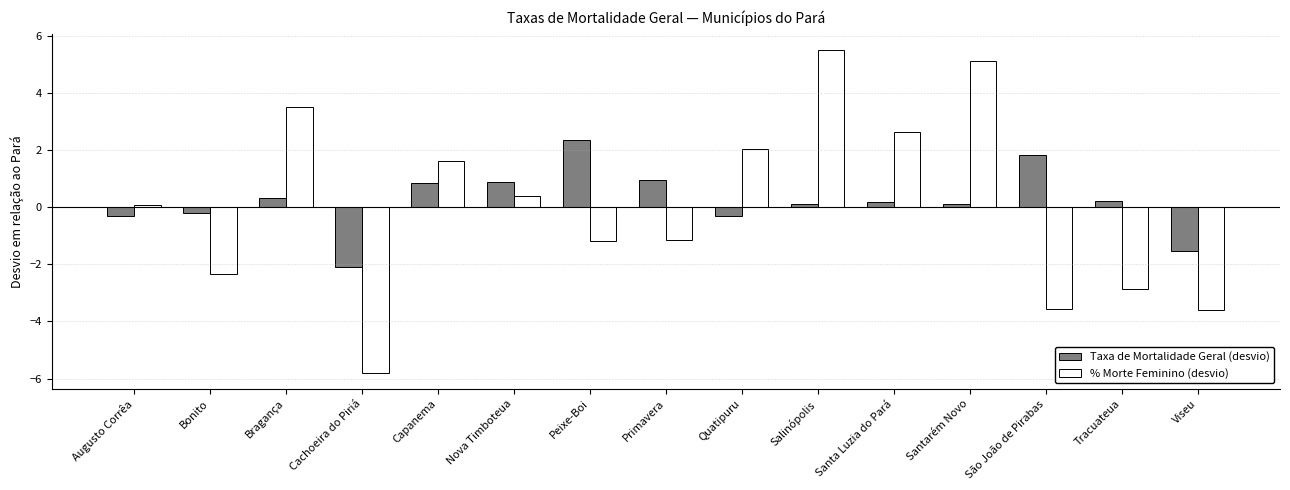

At how many categories does at least one series exceed -1?

13